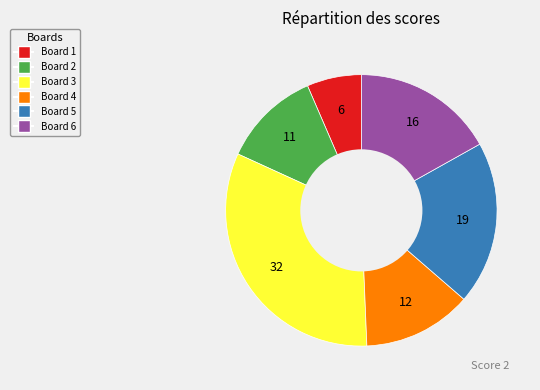

Does any single category account for the majority?

No